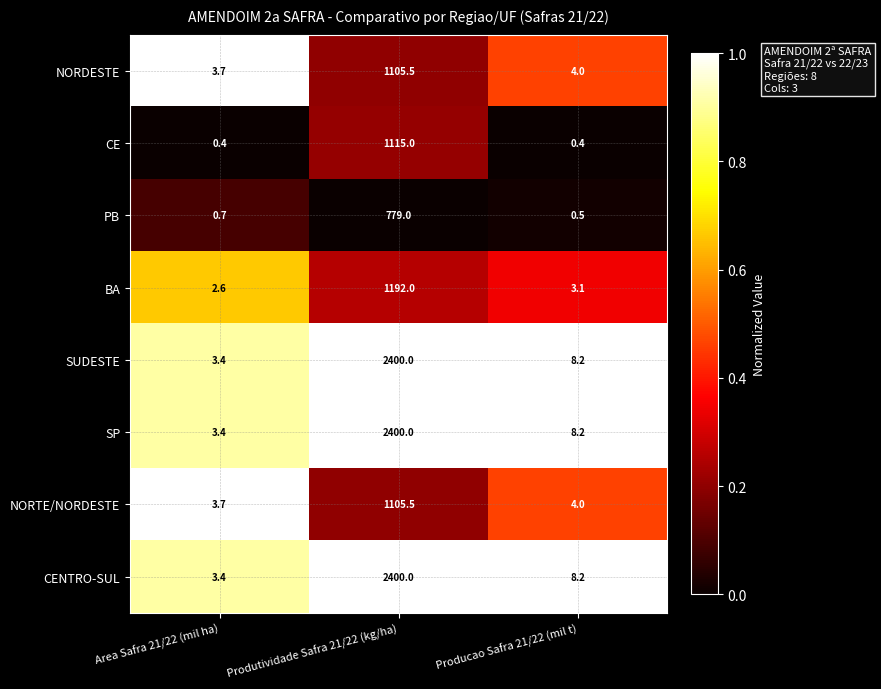

Reading right to left, list all the values displayed in this chart.

NORDESTE: 4.0	1105.5	3.7
CE: 0.4	1115.0	0.4
PB: 0.5	779.0	0.7
BA: 3.1	1192.0	2.6
SUDESTE: 8.2	2400.0	3.4
SP: 8.2	2400.0	3.4
NORTE/NORDESTE: 4.0	1105.5	3.7
CENTRO-SUL: 8.2	2400.0	3.4